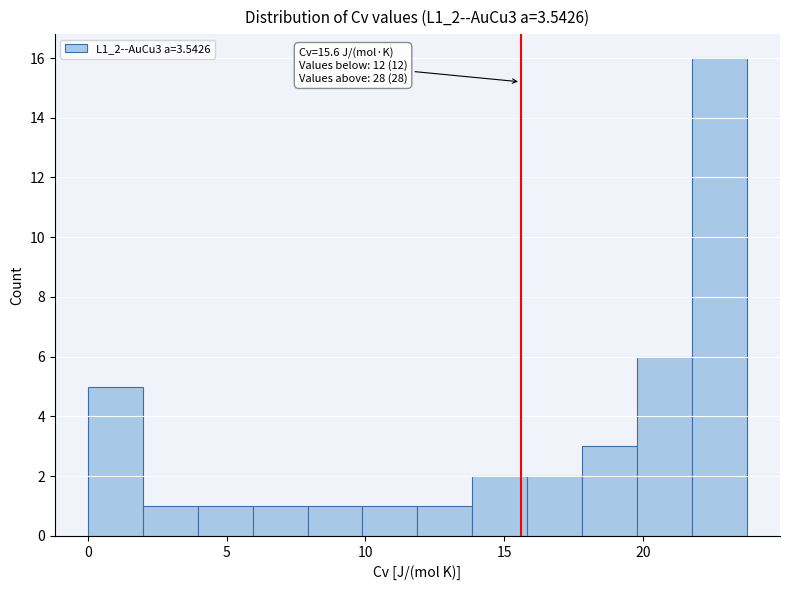

Around what value on the x-axis is the tallest bar? Give the approximate position of its centre, as read against the axis.

23.0